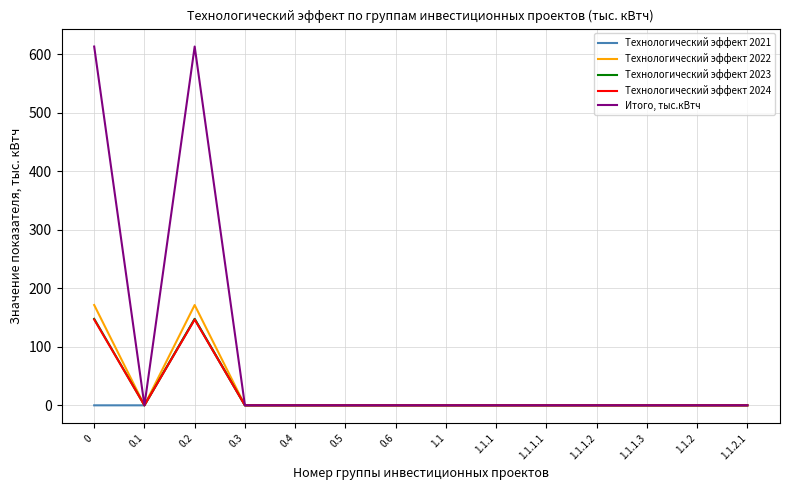

The value of Итого, тыс.кВтч at 0.6 is -347.0. True or false?

False